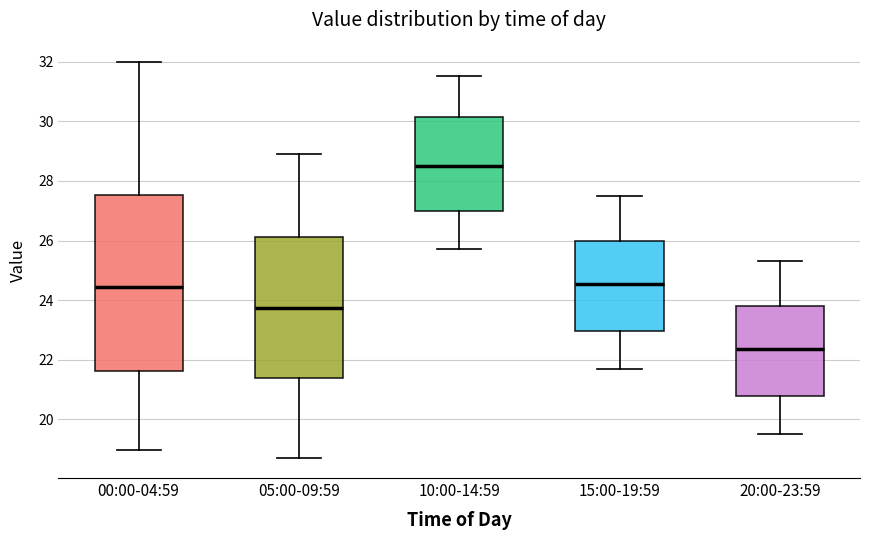

Reading left to right, read every box against the y-axis: the position of its median line, the range the box covers, and the ends of its whiskers. The values are not printed on the chart, so give them approximately, as read against the axis.

00:00-04:59: median 24.4, box 21.6 to 27.6, whiskers 19.0 to 32.0
05:00-09:59: median 23.8, box 21.4 to 26.2, whiskers 18.8 to 29.0
10:00-14:59: median 28.6, box 27.0 to 30.2, whiskers 25.8 to 31.6
15:00-19:59: median 24.6, box 23.0 to 26.0, whiskers 21.8 to 27.6
20:00-23:59: median 22.4, box 20.8 to 23.8, whiskers 19.6 to 25.4